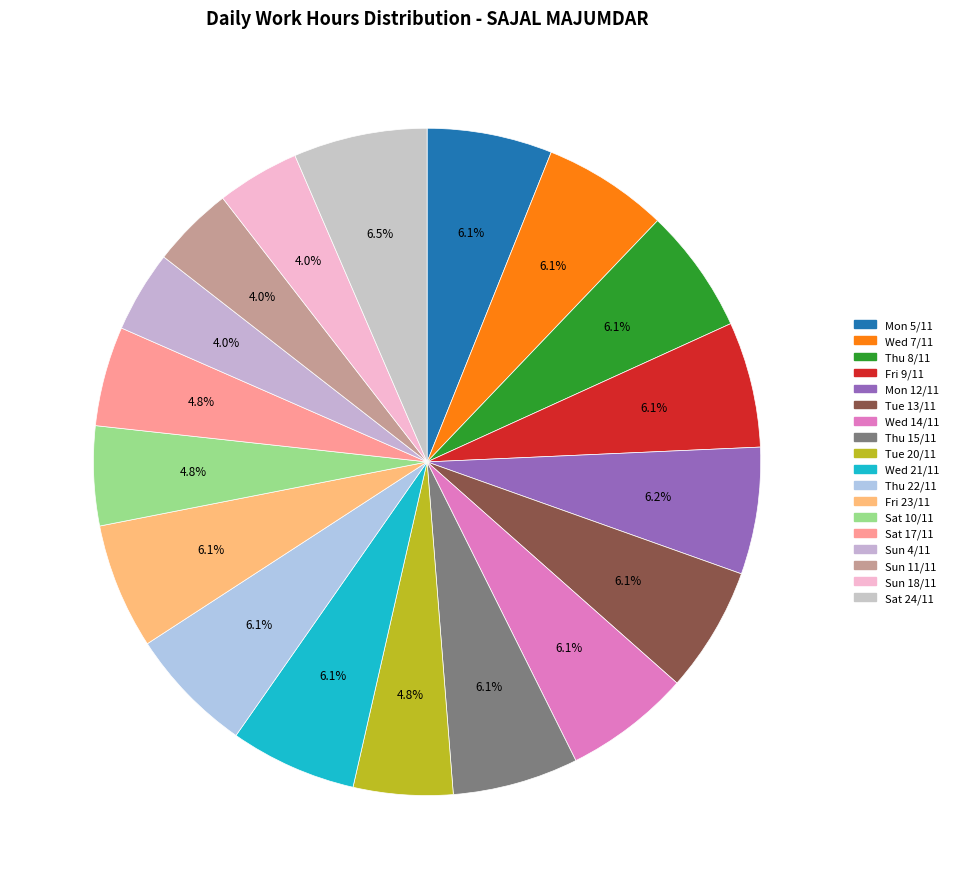

How many segments does this pie chart have?

18